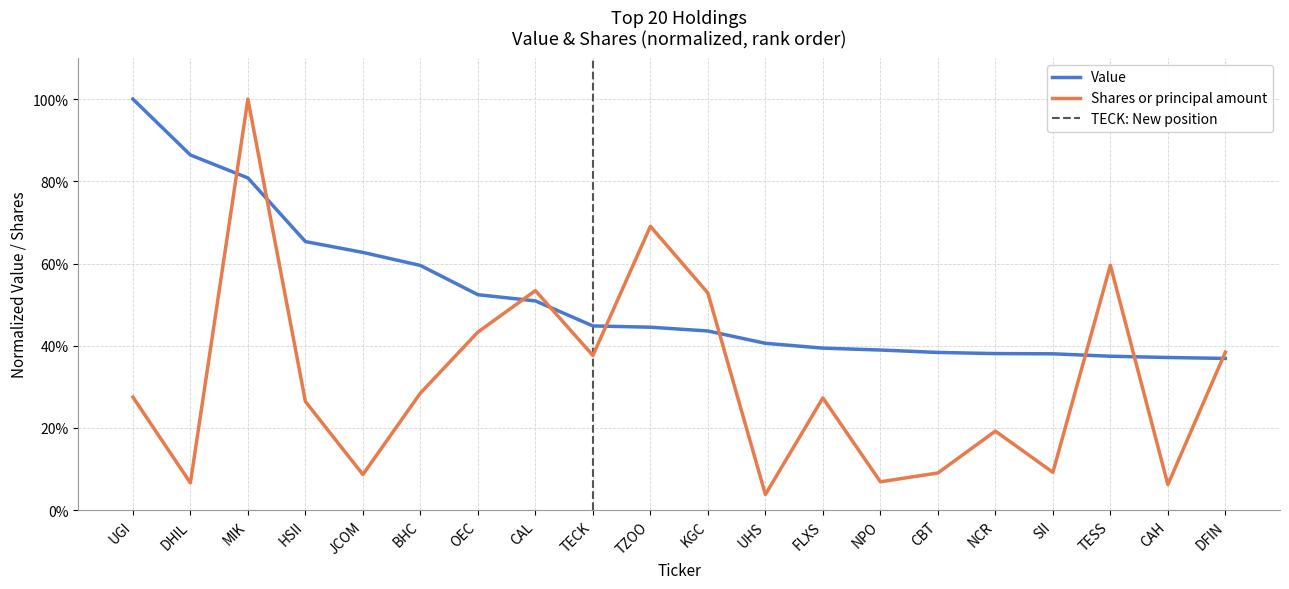

Which series has the widest spread of values?

Shares or principal amount